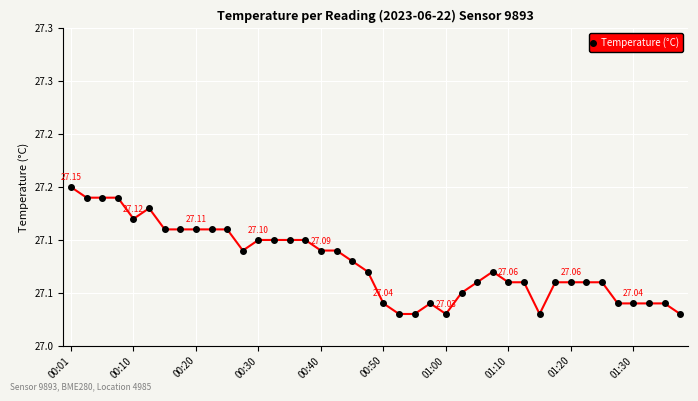

Does the chart have visible grid lines?

Yes